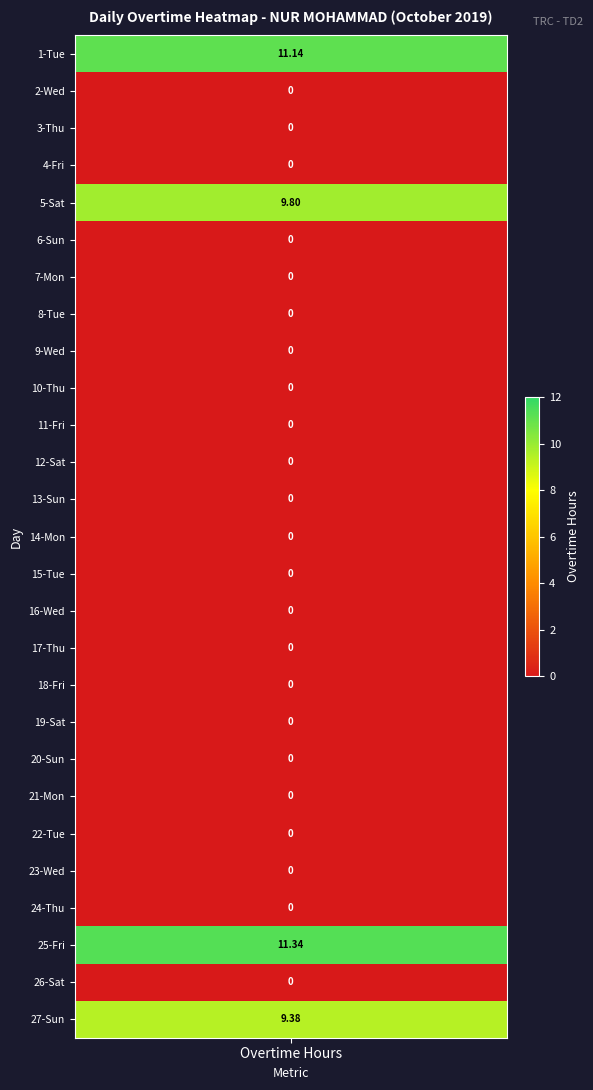

Reading left to right, extract all data points from this chart.

1: 11.1	0.0	0.0	0.0	9.8	0.0	0.0	0.0	0.0	0.0	0.0	0.0	0.0	0.0	0.0	0.0	0.0	0.0	0.0	0.0	0.0	0.0	0.0	0.0	11.3	0.0	9.4
Low: 0.0	0.0	0.0	0.0	0.0	0.0	0.0	0.0	0.0	0.0	0.0	0.0	0.0	0.0	0.0	0.0	0.0	0.0	0.0	0.0	0.0	0.0	0.0	0.0	0.0	0.0	0.0